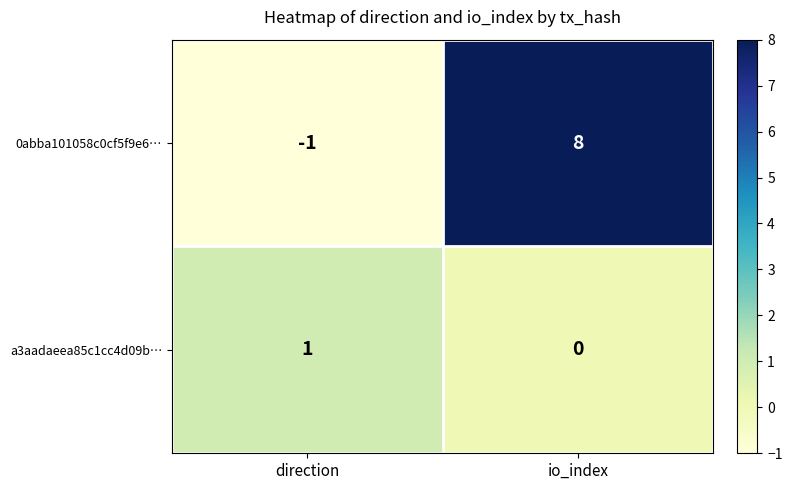

Reading left to right, extract all data points from this chart.

0abba101058c0cf5f9e6…: direction=-1	io_index=8
a3aadaeea85c1cc4d09b…: direction=1	io_index=0